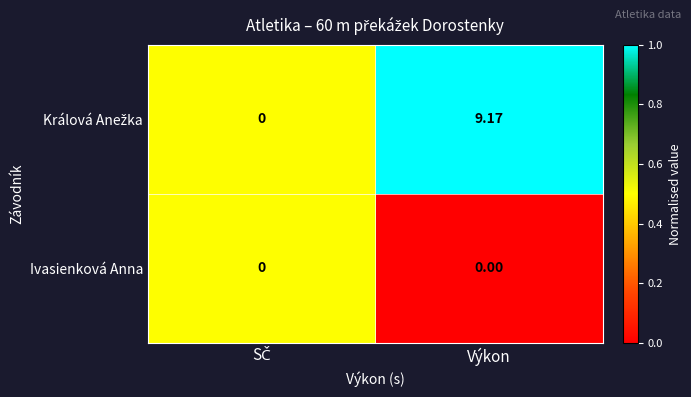

At which category is the sum across all series the highest?

Výkon